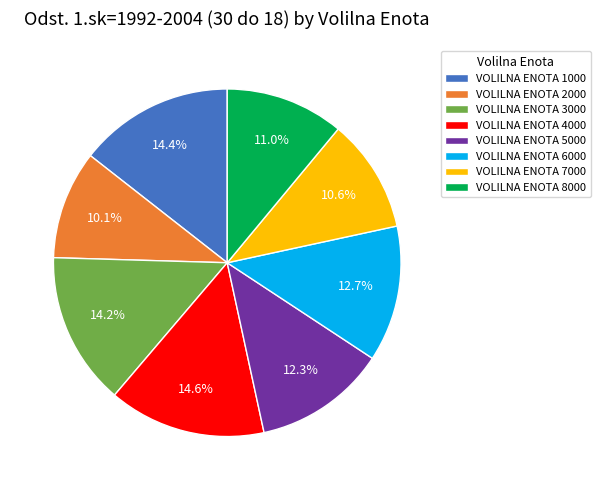

Does VOLILNA ENOTA 6000 account for over 50% of the chart?

No